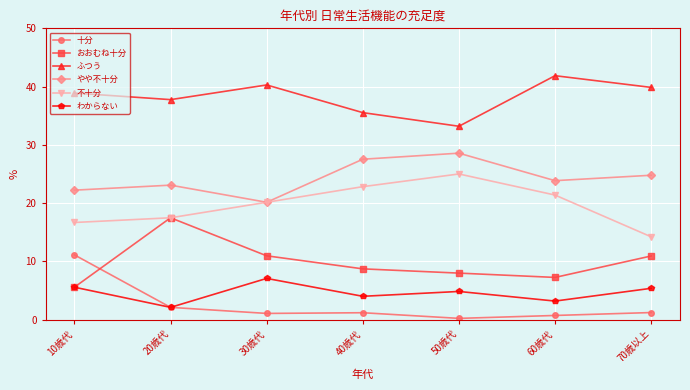

What are all the series names shown in the legend?

十分, おおむね十分, ふつう, やや不十分, 不十分, わからない